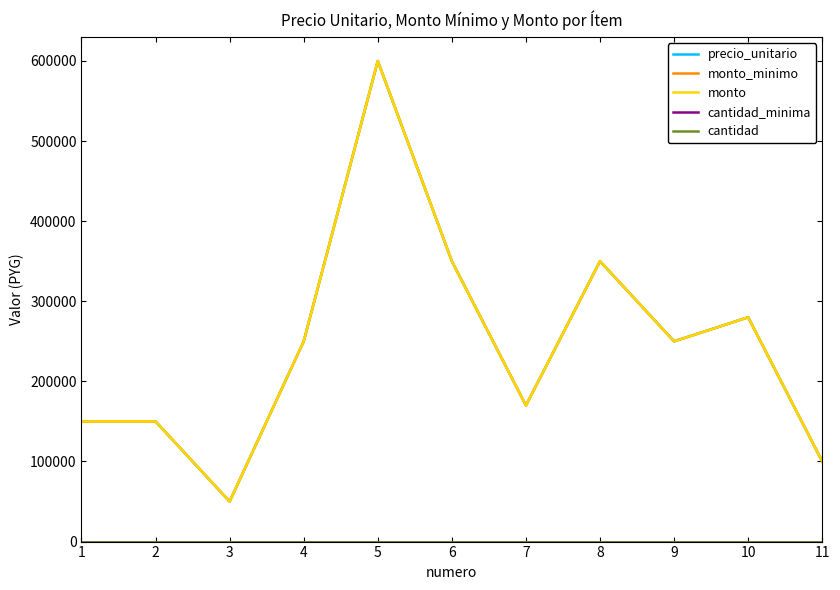

What is the difference between the highest and lowest values at 11?

99999